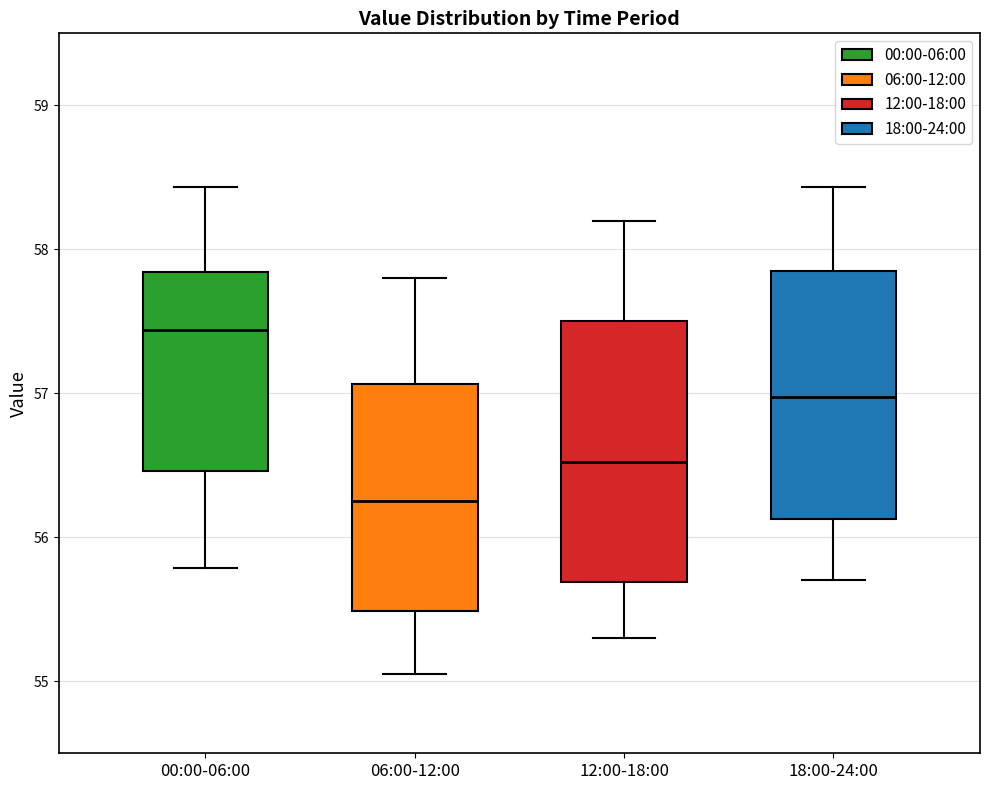

Reading left to right, transcribe this box plot: for each box, give where its median line is, the range the box spans, and where its two whiskers end, as read against the y-axis. The values are not printed on the chart, so give them approximately, as read against the axis.

00:00-06:00: median 57.4, box 56.5 to 57.8, whiskers 55.8 to 58.4
06:00-12:00: median 56.3, box 55.5 to 57.1, whiskers 55.1 to 57.8
12:00-18:00: median 56.5, box 55.7 to 57.5, whiskers 55.3 to 58.2
18:00-24:00: median 57.0, box 56.1 to 57.9, whiskers 55.7 to 58.4